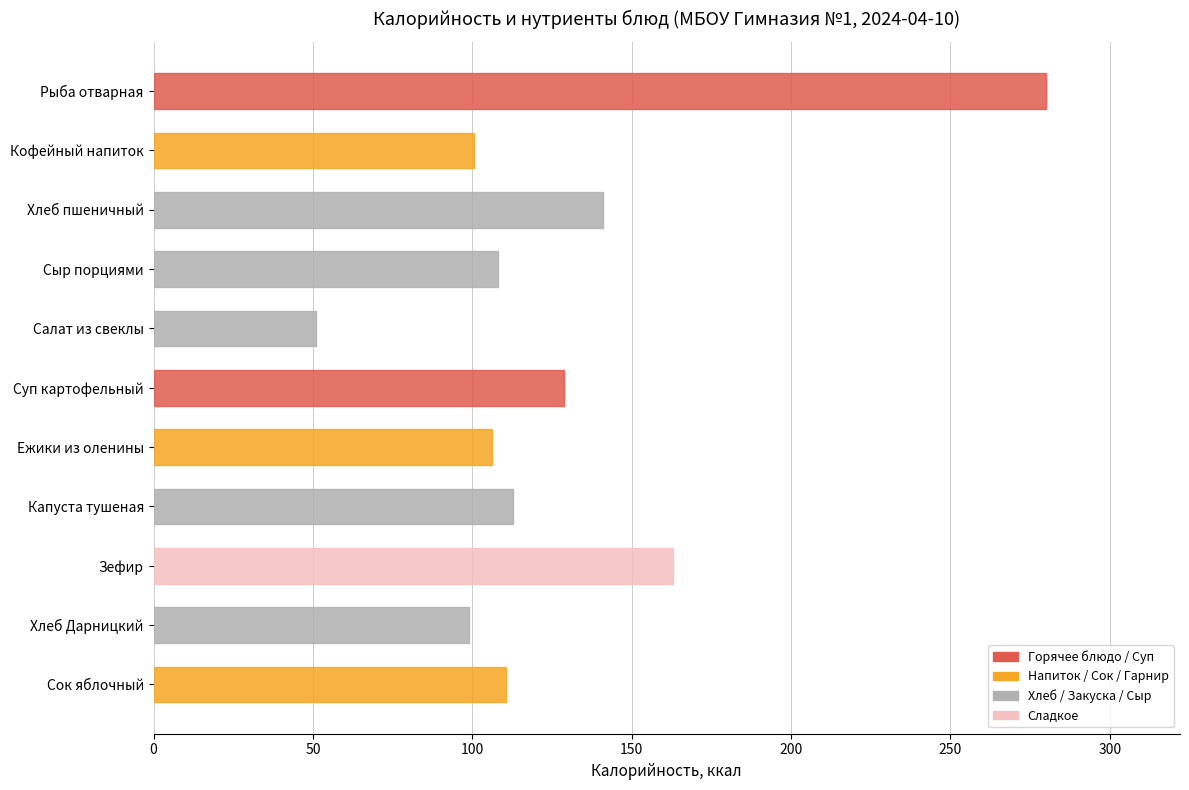

What is the label of the 7th bar from the bottom?

Салат из свеклы